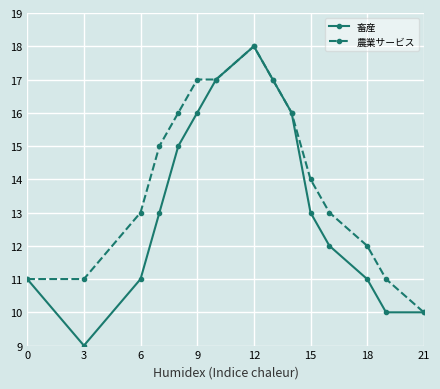

What are all the series names shown in the legend?

畜産, 農業サービス